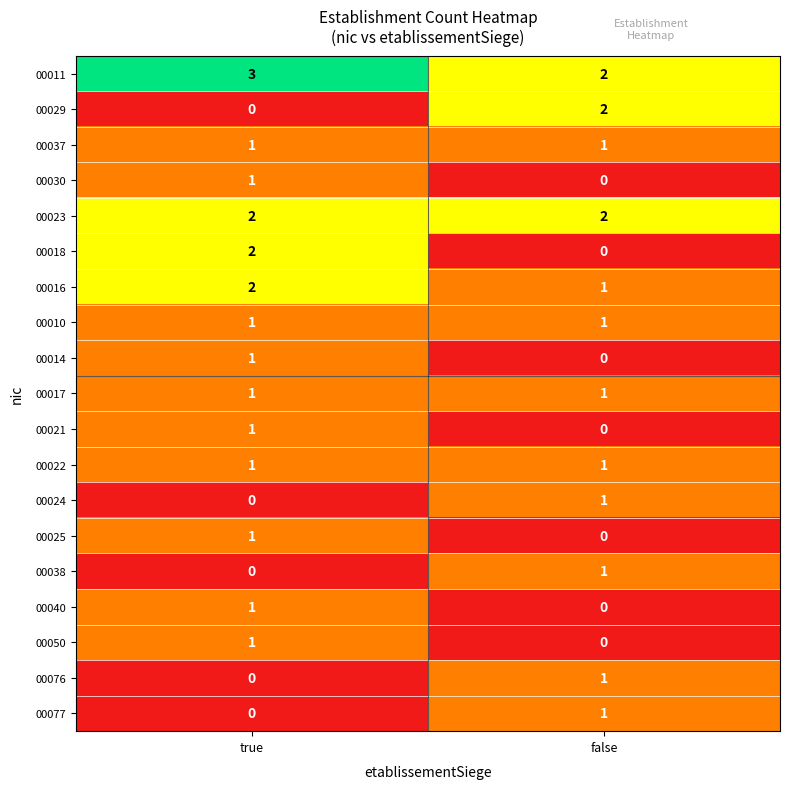

What is the difference between the highest and lowest values at true?

3